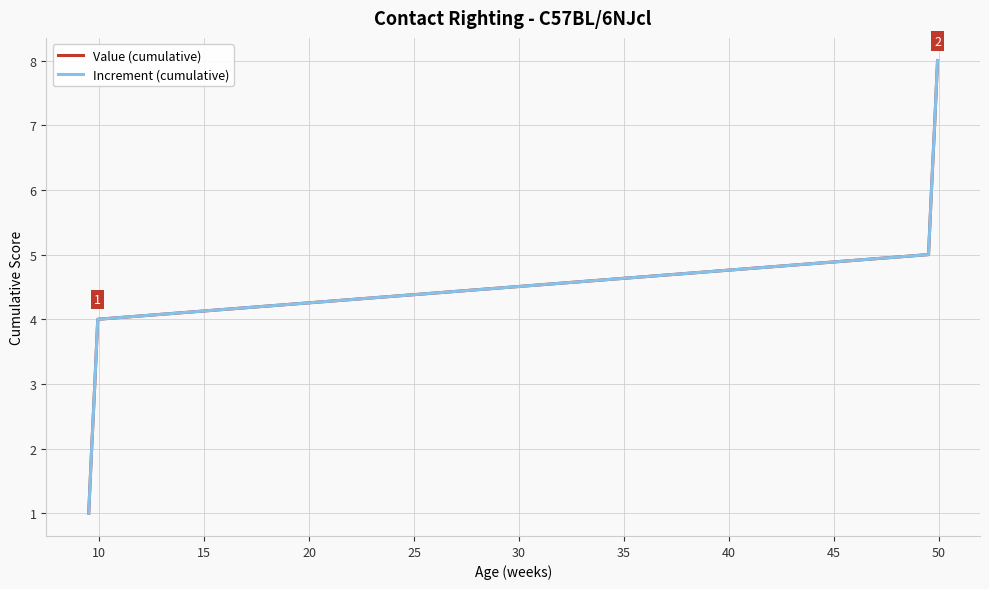

Count the Value (cumulative) values in the range 3 to 7.

5